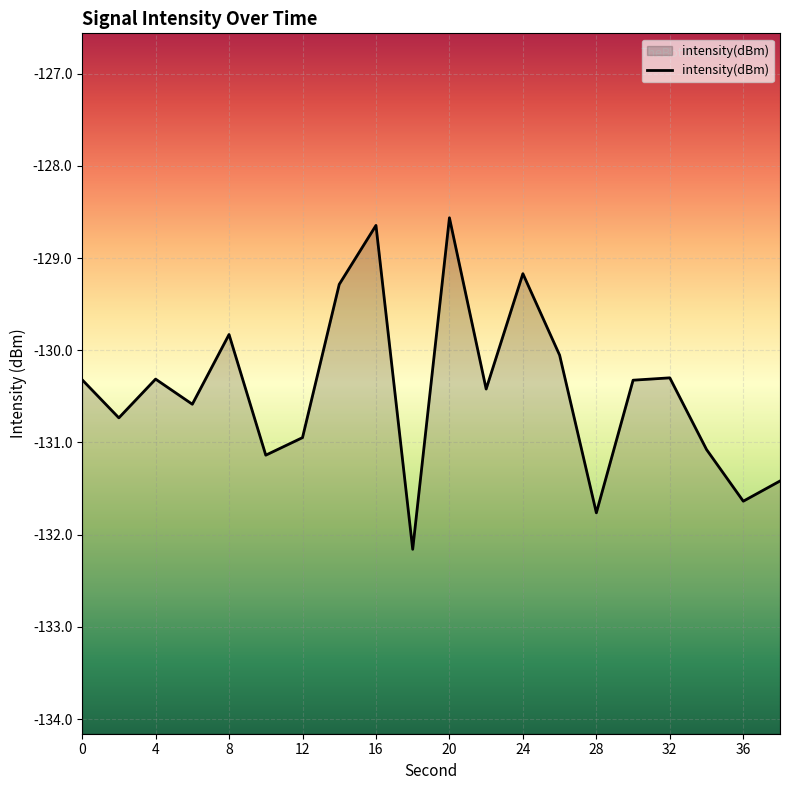

Reading left to right, what are all the values shown in this chart?

-130.3	-130.7	-130.3	-130.6	-129.8	-131.1	-130.9	-129.3	-128.6	-132.2	-128.6	-130.4	-129.2	-130.1	-131.8	-130.3	-130.3	-131.1	-131.6	-131.4